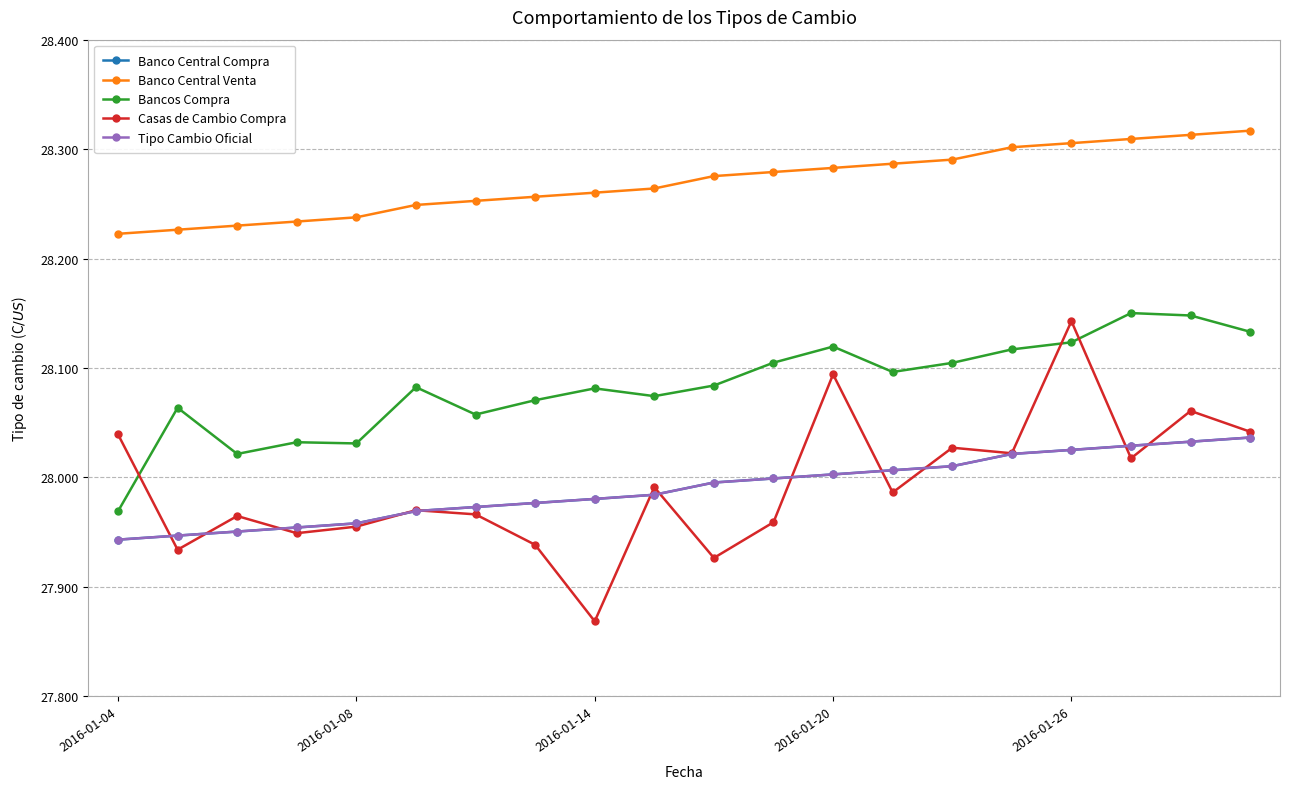

Which series has the widest spread of values?

Casas de Cambio Compra